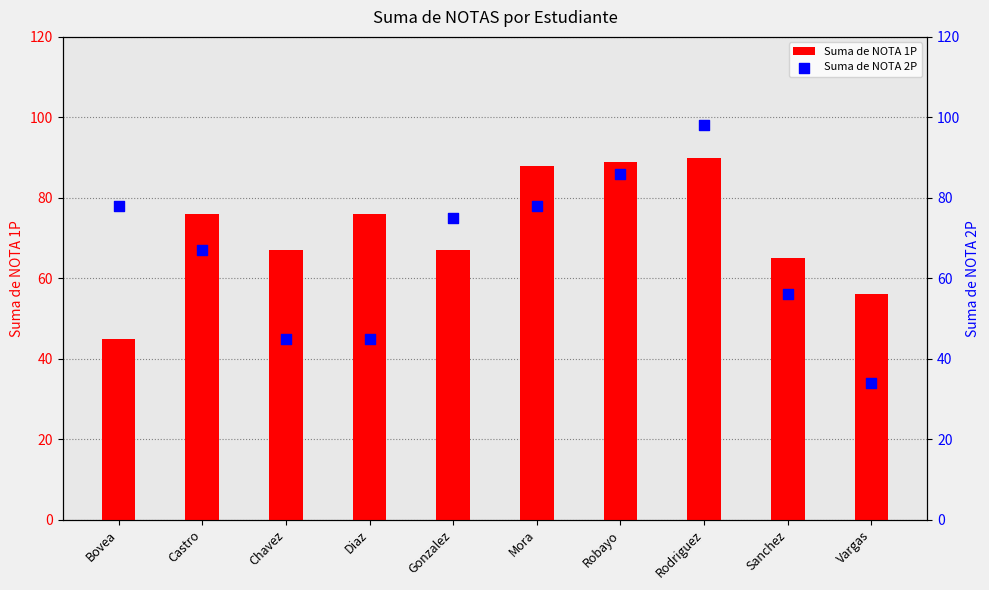

At how many categories does at least one series exceed 79?

3